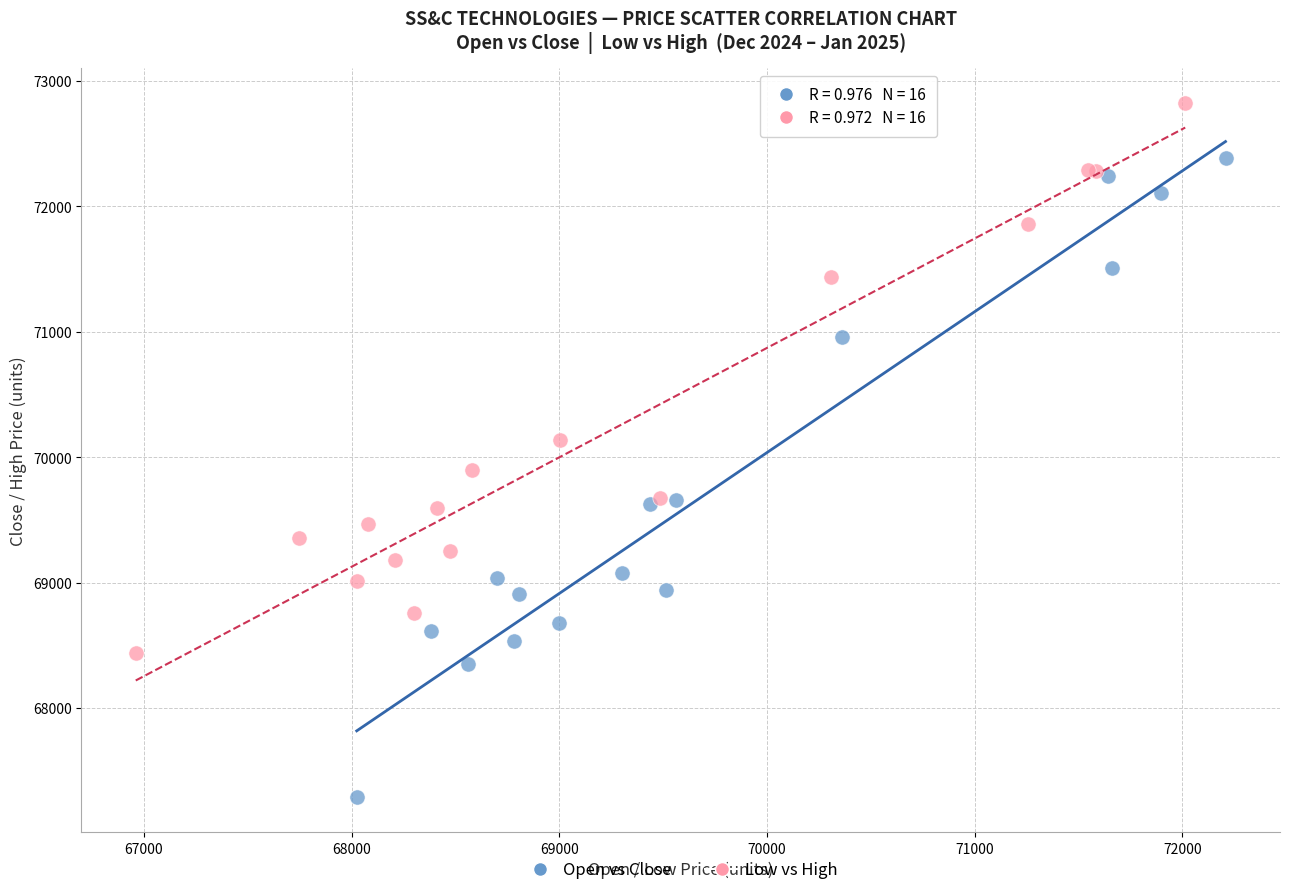

Which series has the largest Y range (max minus min)?

Open vs Close